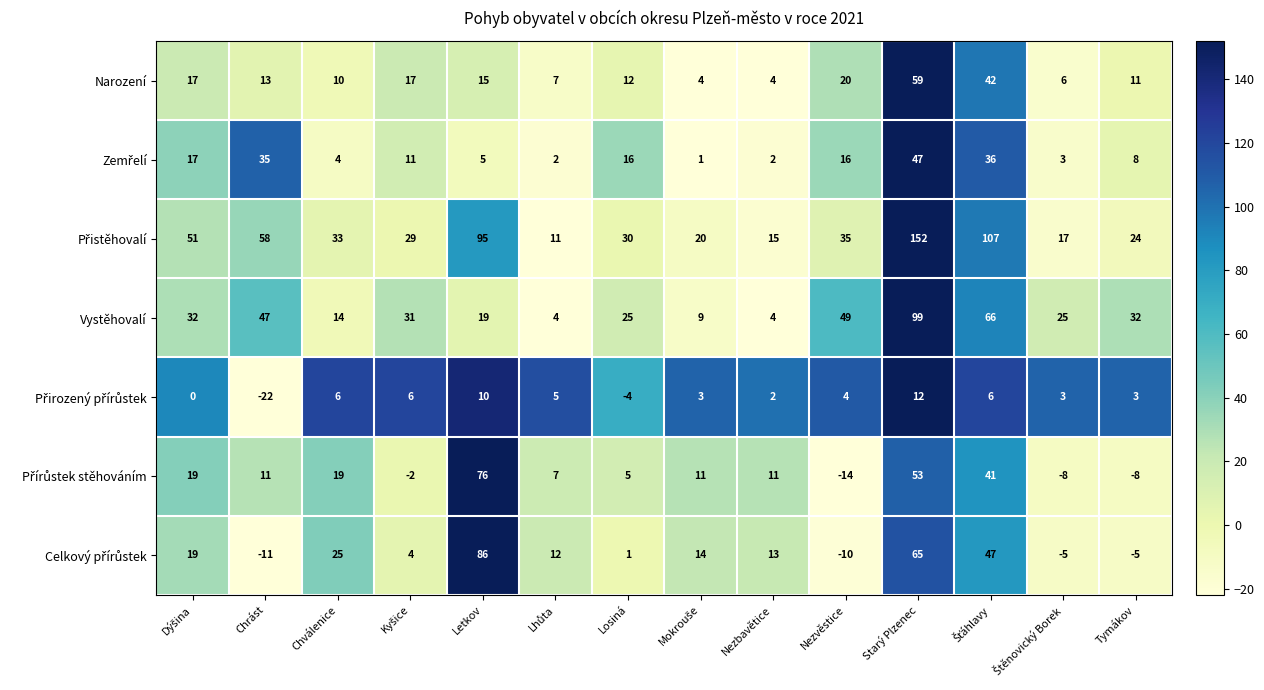

Count the number of data series in this chart.

7